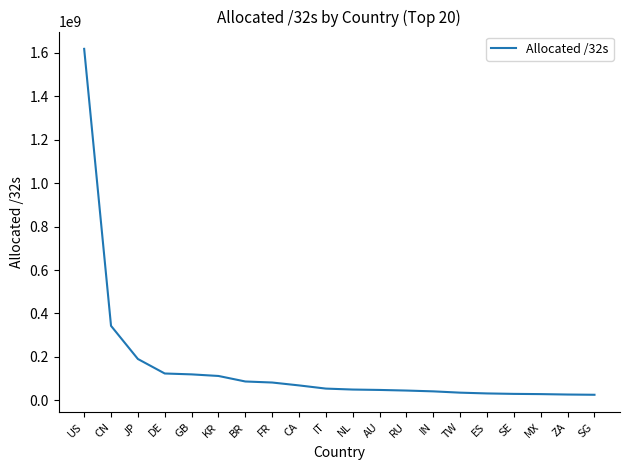

Does the chart have visible grid lines?

No